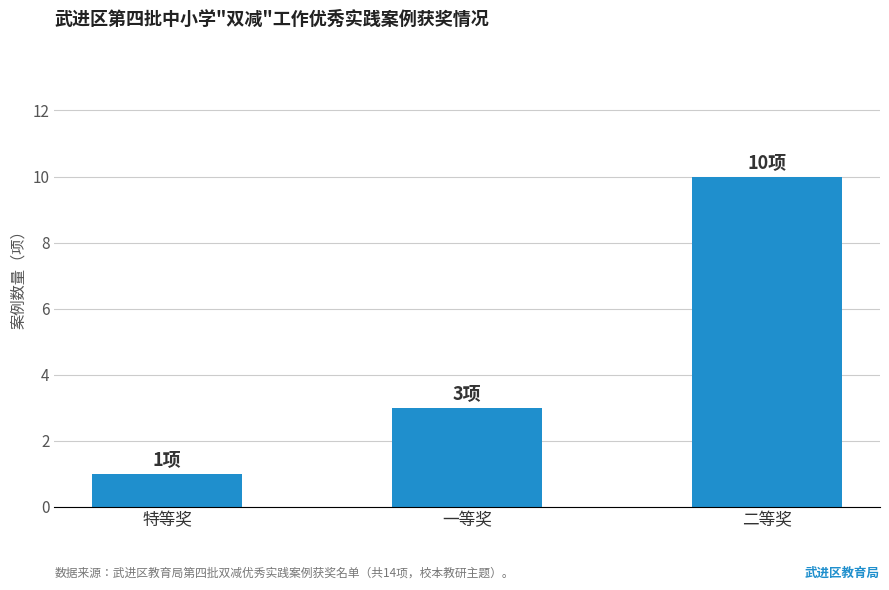

Does the chart contain stacked bars?

No